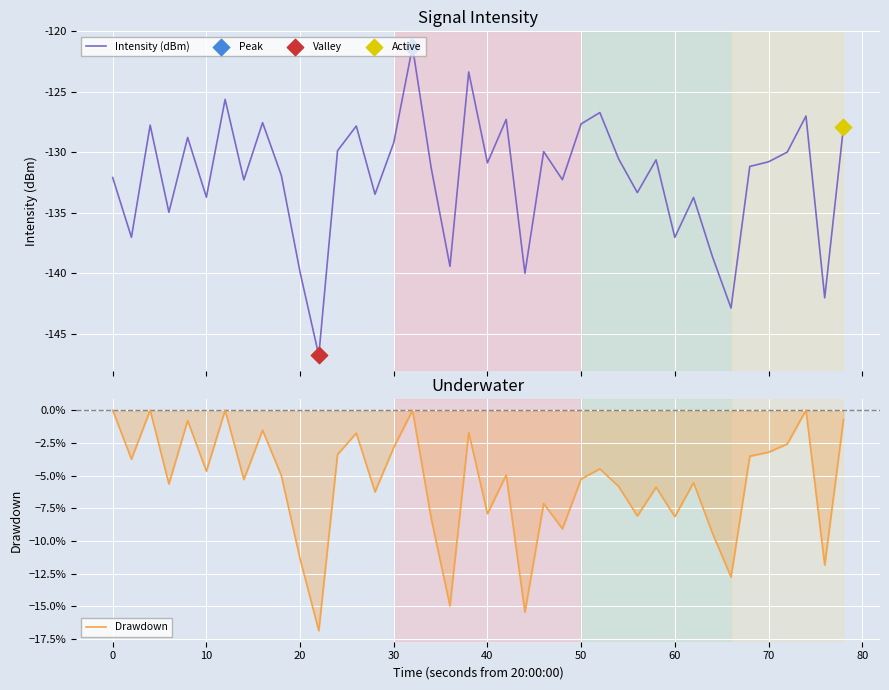

At how many categories does at least one series exceed -137?

40